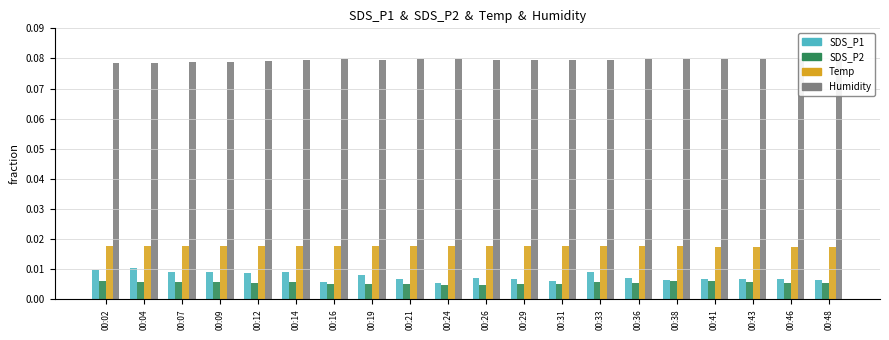

Which series has the largest total across all categories?

Humidity